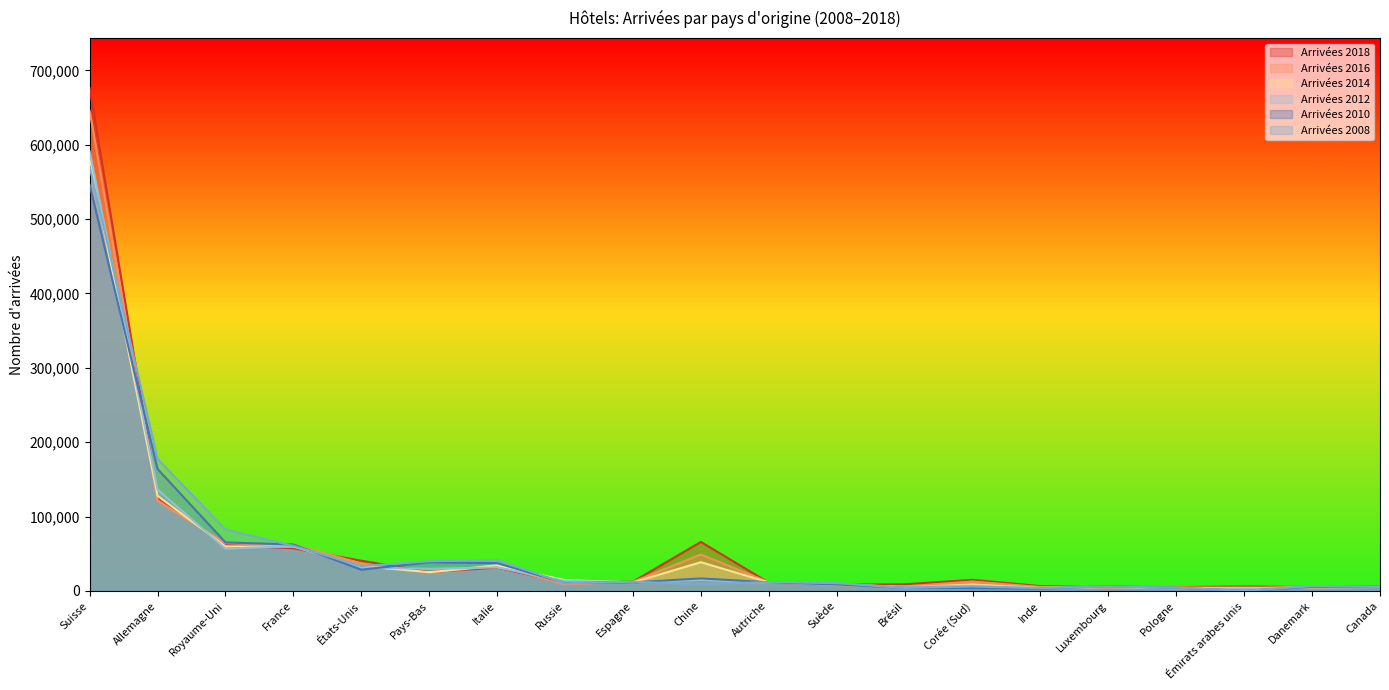

The value of Arrivées 2012 at Brésil is 7615. True or false?

False